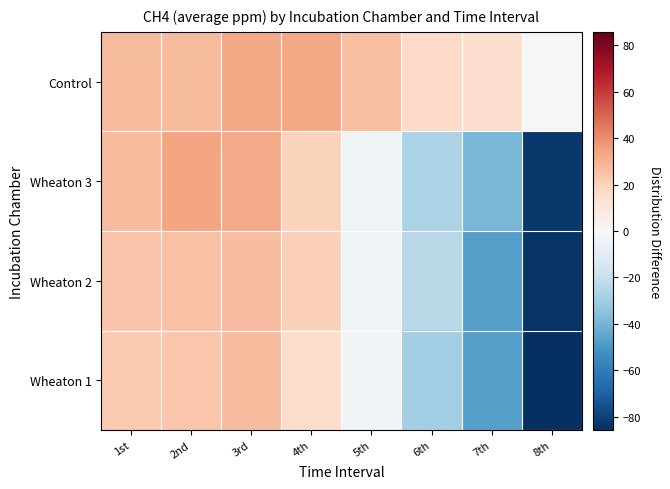

What is the smallest value displayed?

-85.8